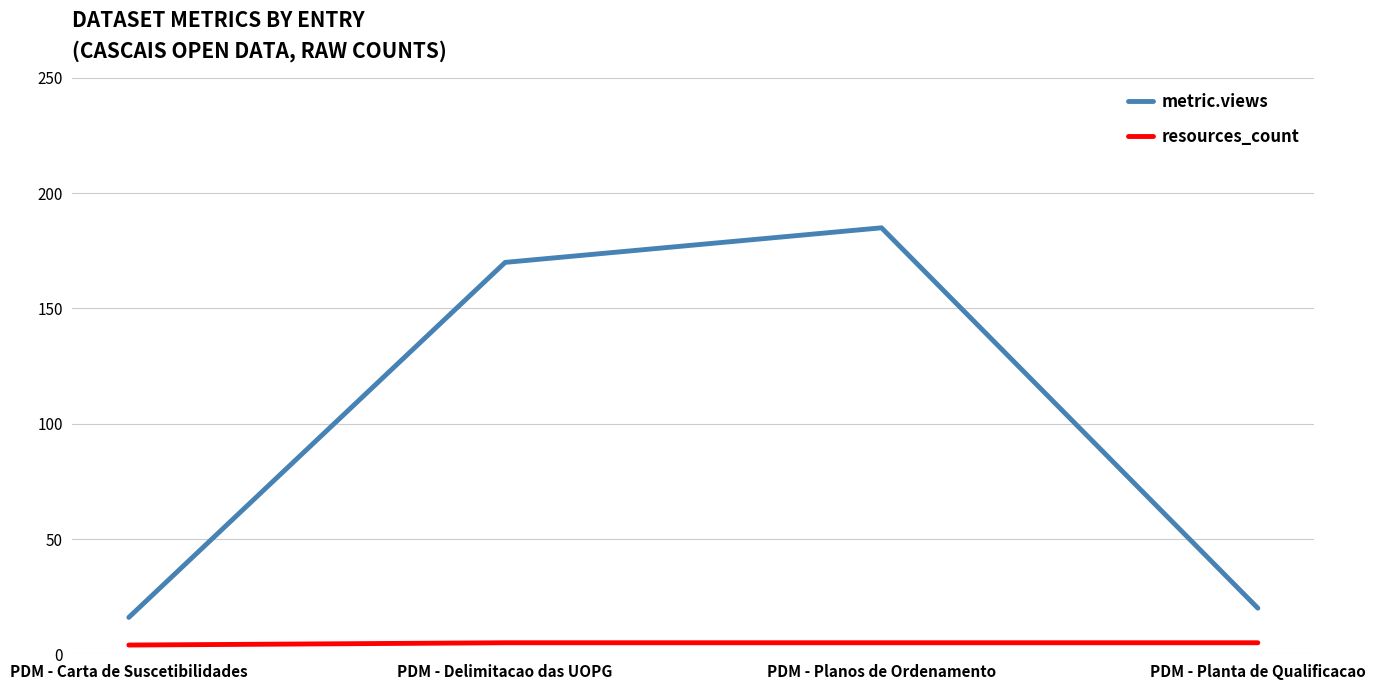

Is this an area chart (filled region under the line)?

No